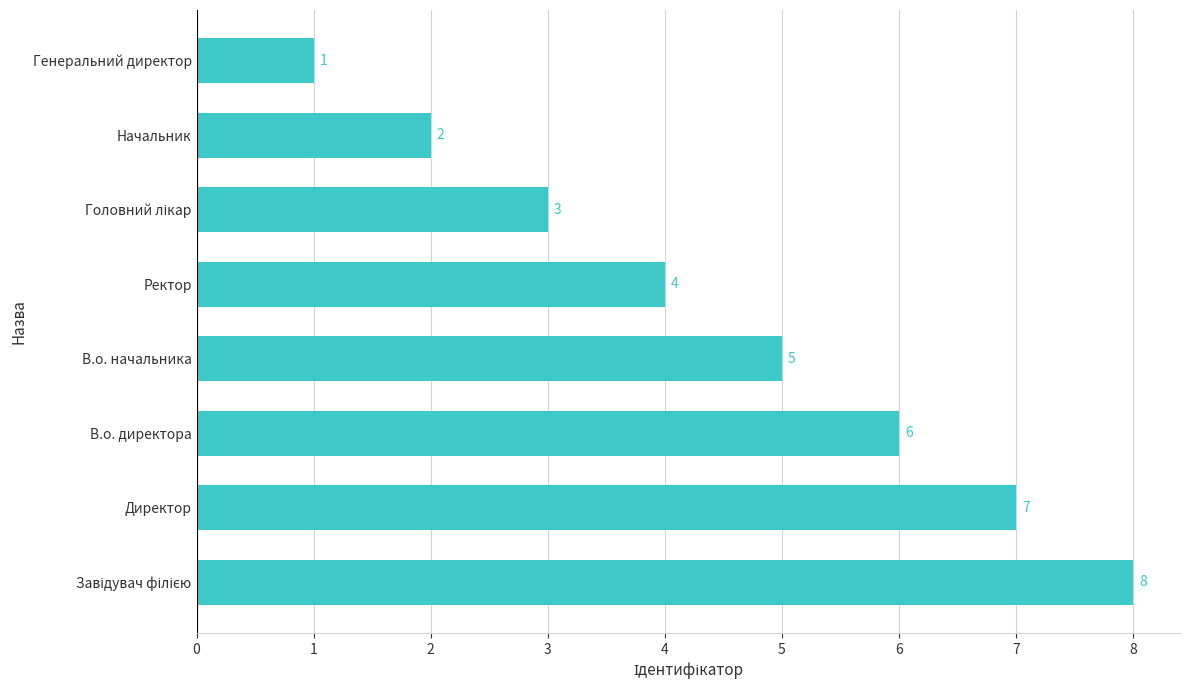

Which has a higher value, Директор or Генеральний директор?

Директор